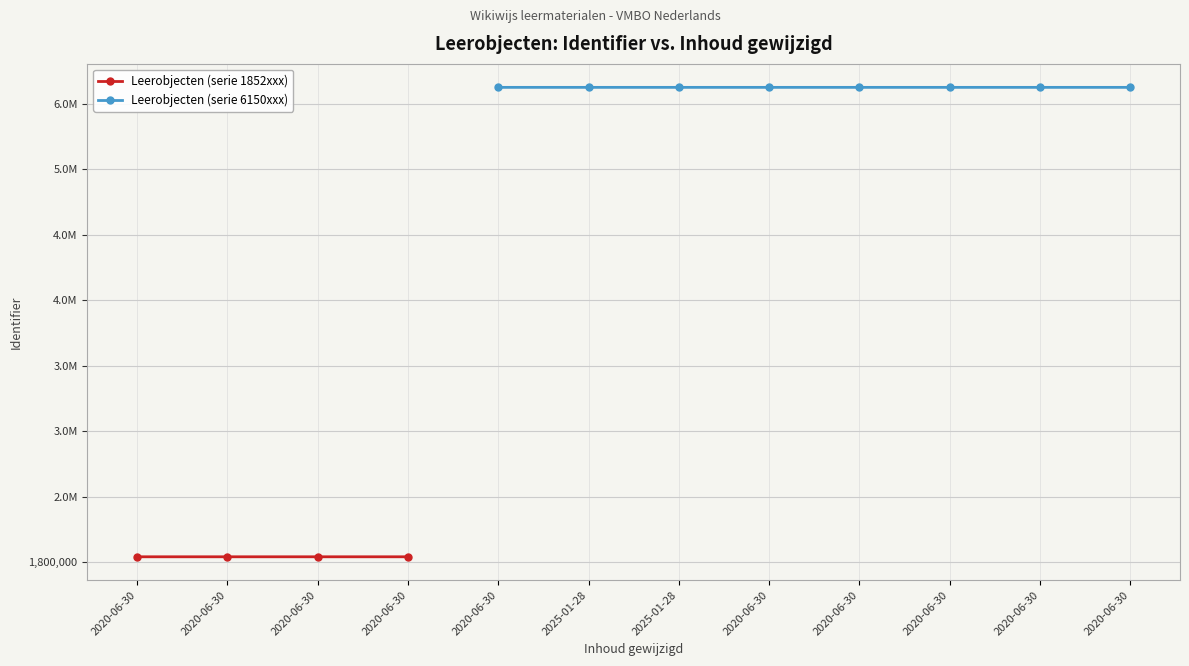

Is it true that the value at 2020-06-30 is 3549350?

False